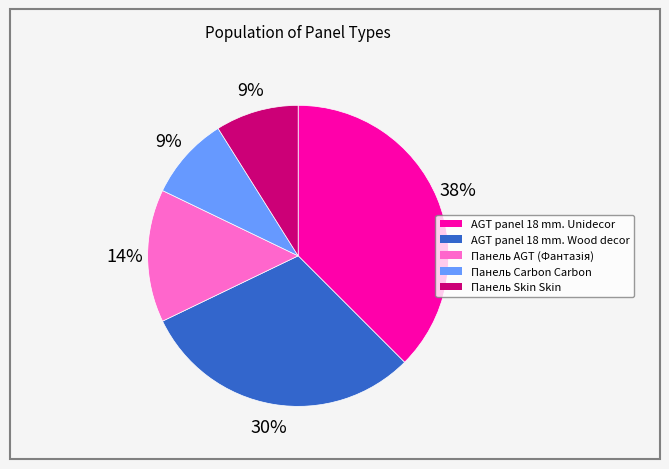

To the nearest percent, what is the average slice percentage?

20%